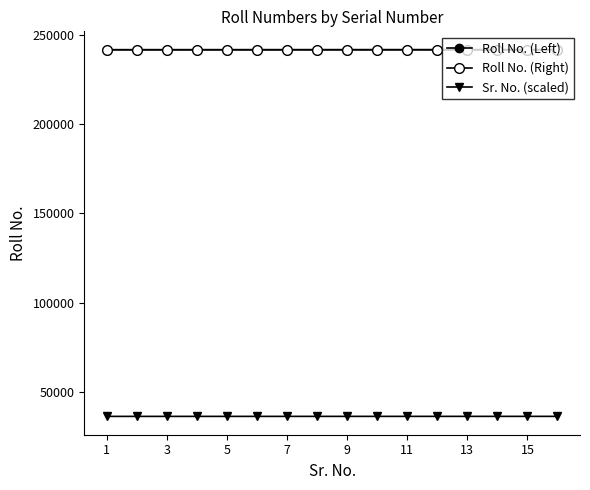

True or false: Sr. No. (scaled) and Roll No. (Right) intersect in this chart.

False